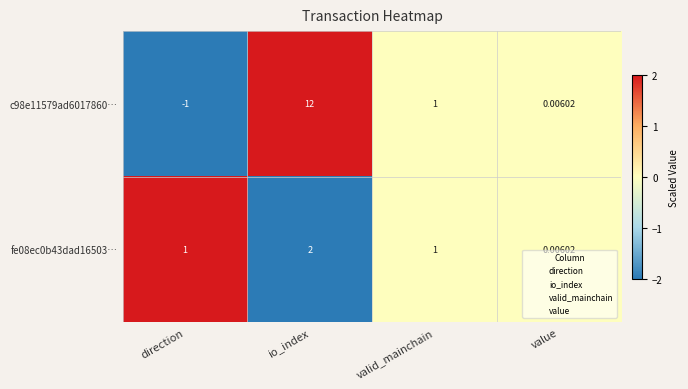

How many categories are shown in the chart?

4